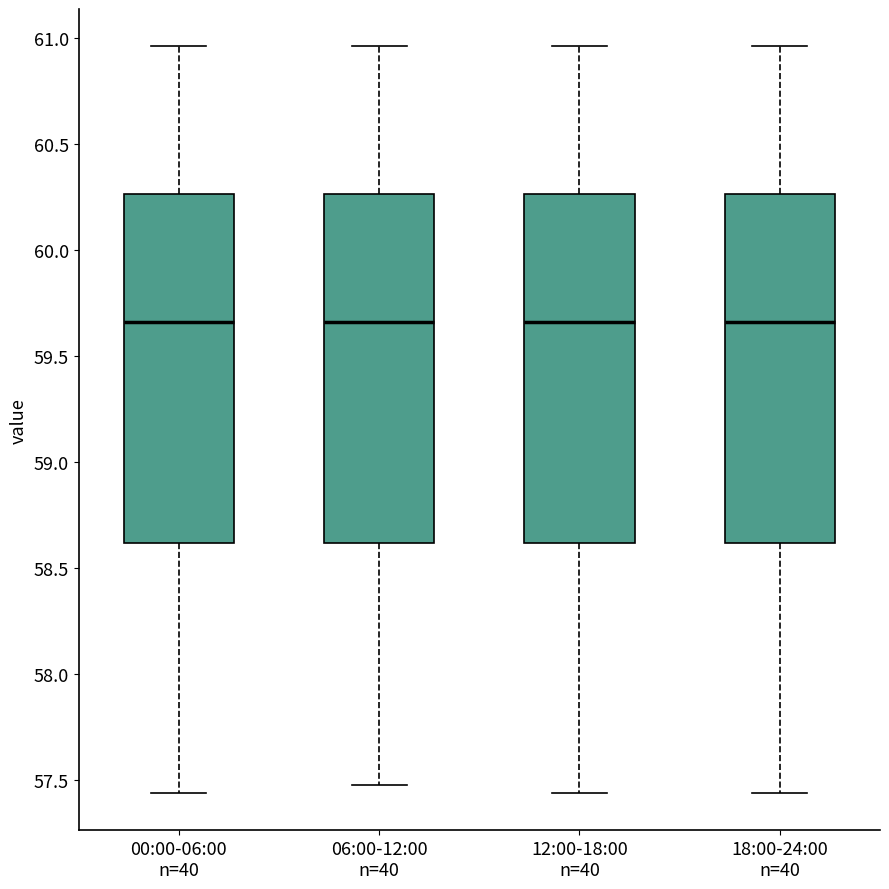

Reading left to right, read every box against the y-axis: the position of its median line, the range the box covers, and the ends of its whiskers. The values are not printed on the chart, so give them approximately, as read against the axis.

00:00-06:00 n=40: median 59.65, box 58.60 to 60.25, whiskers 57.45 to 60.95
06:00-12:00 n=40: median 59.65, box 58.60 to 60.25, whiskers 57.50 to 60.95
12:00-18:00 n=40: median 59.65, box 58.60 to 60.25, whiskers 57.45 to 60.95
18:00-24:00 n=40: median 59.65, box 58.60 to 60.25, whiskers 57.45 to 60.95